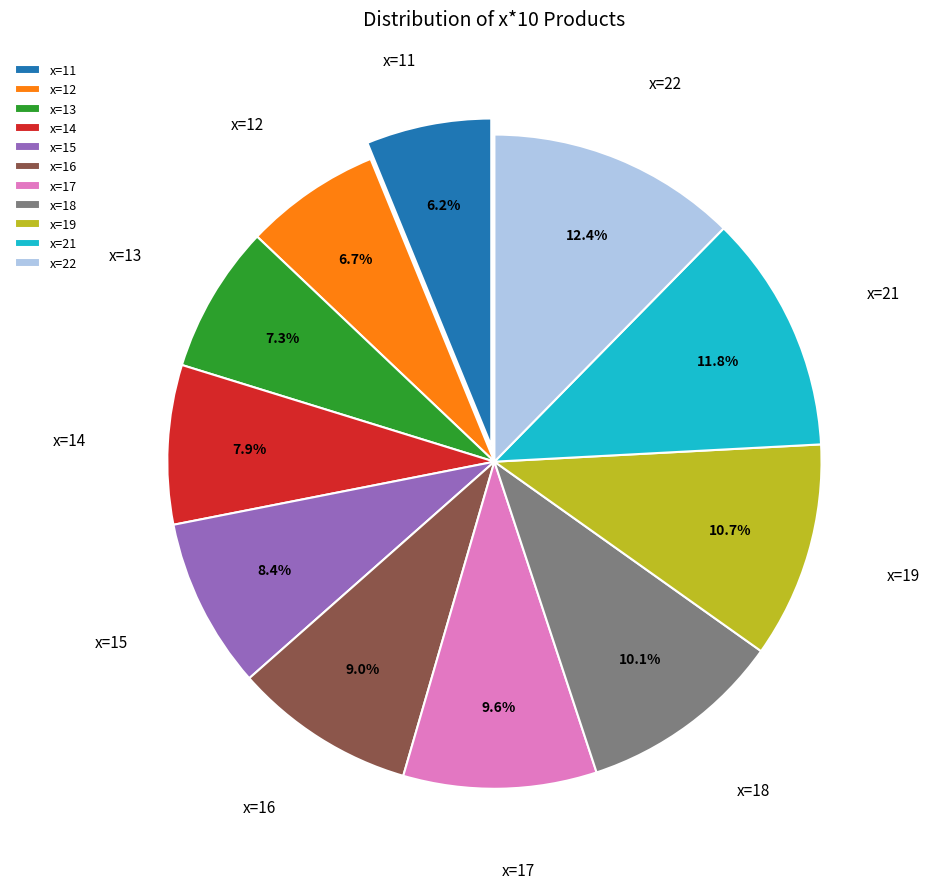

Which has a higher value, x=17 or x=21?

x=21